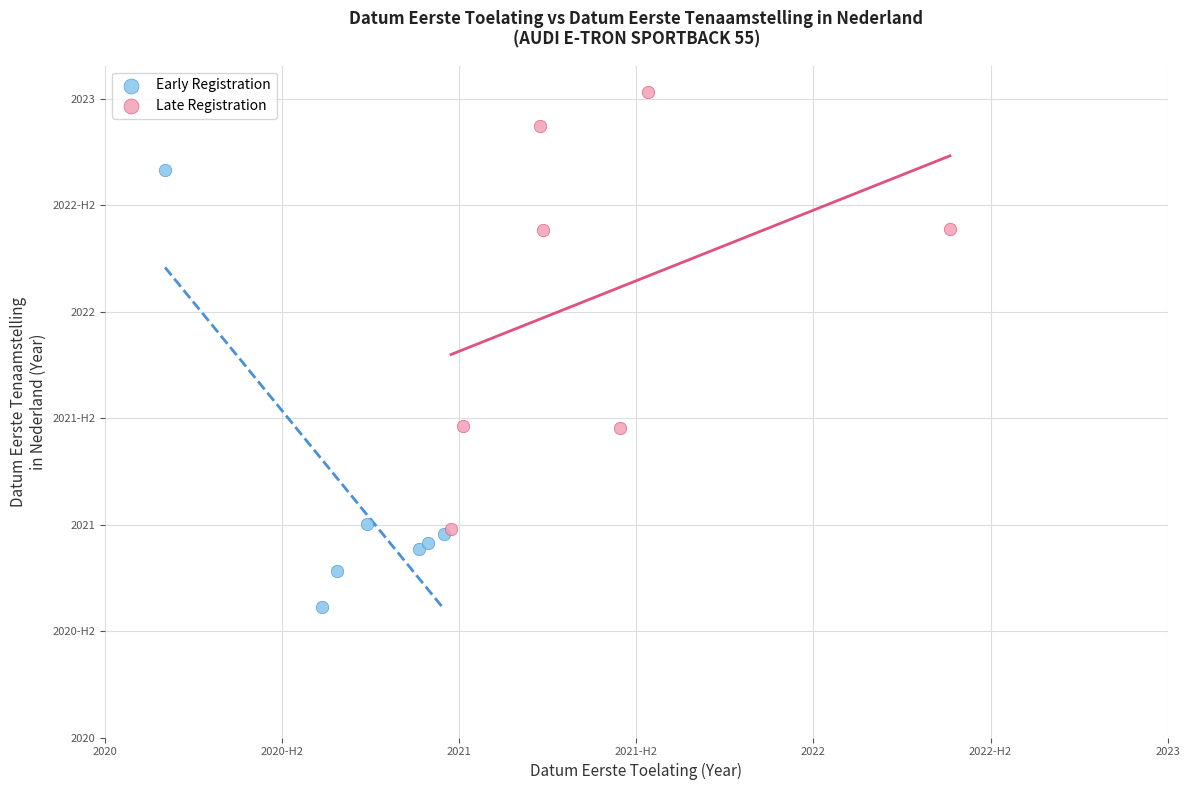

What are all the series names shown in the legend?

Early Registration, Late Registration